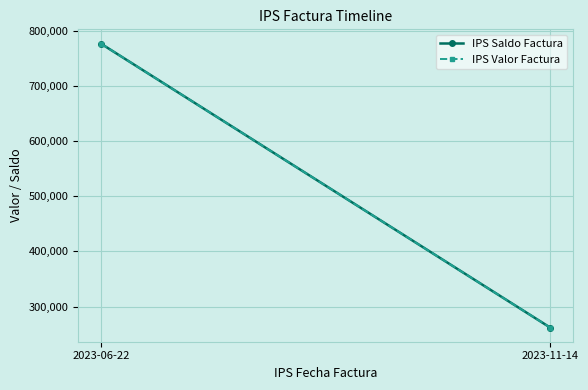

What is the maximum value shown in the chart?

776552